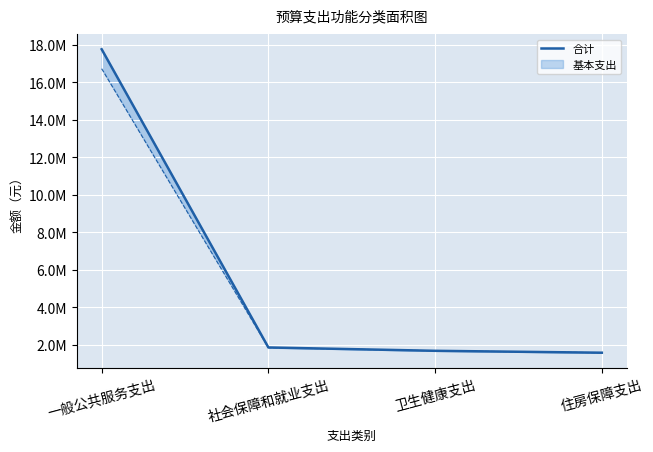

Rank the categories by value from lowest to highest.

住房保障支出, 卫生健康支出, 社会保障和就业支出, 一般公共服务支出